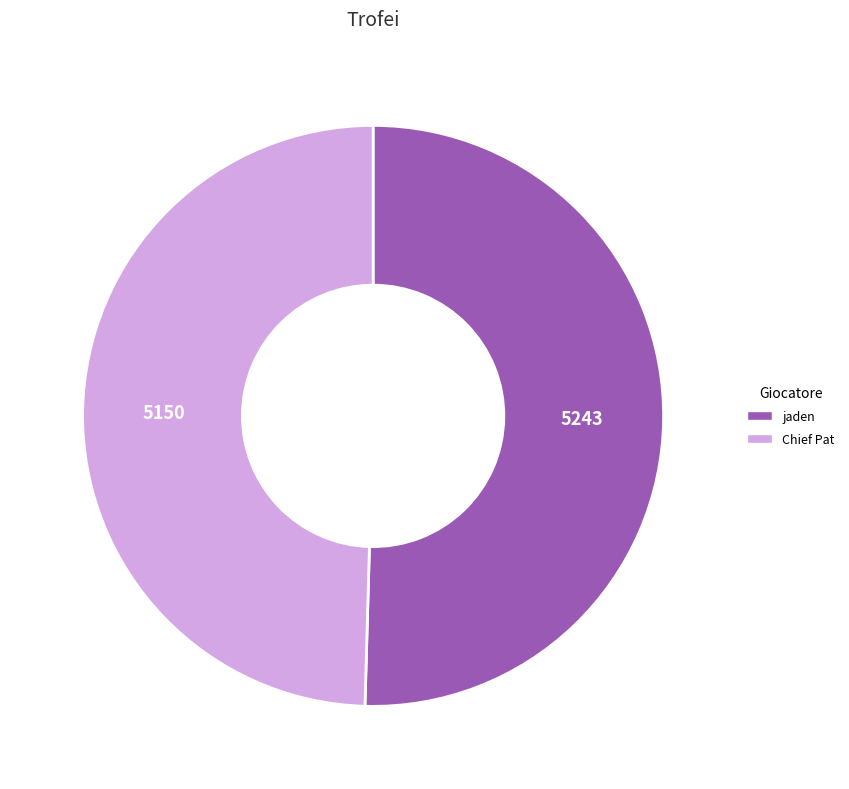

Is there a majority slice in this chart?

Yes